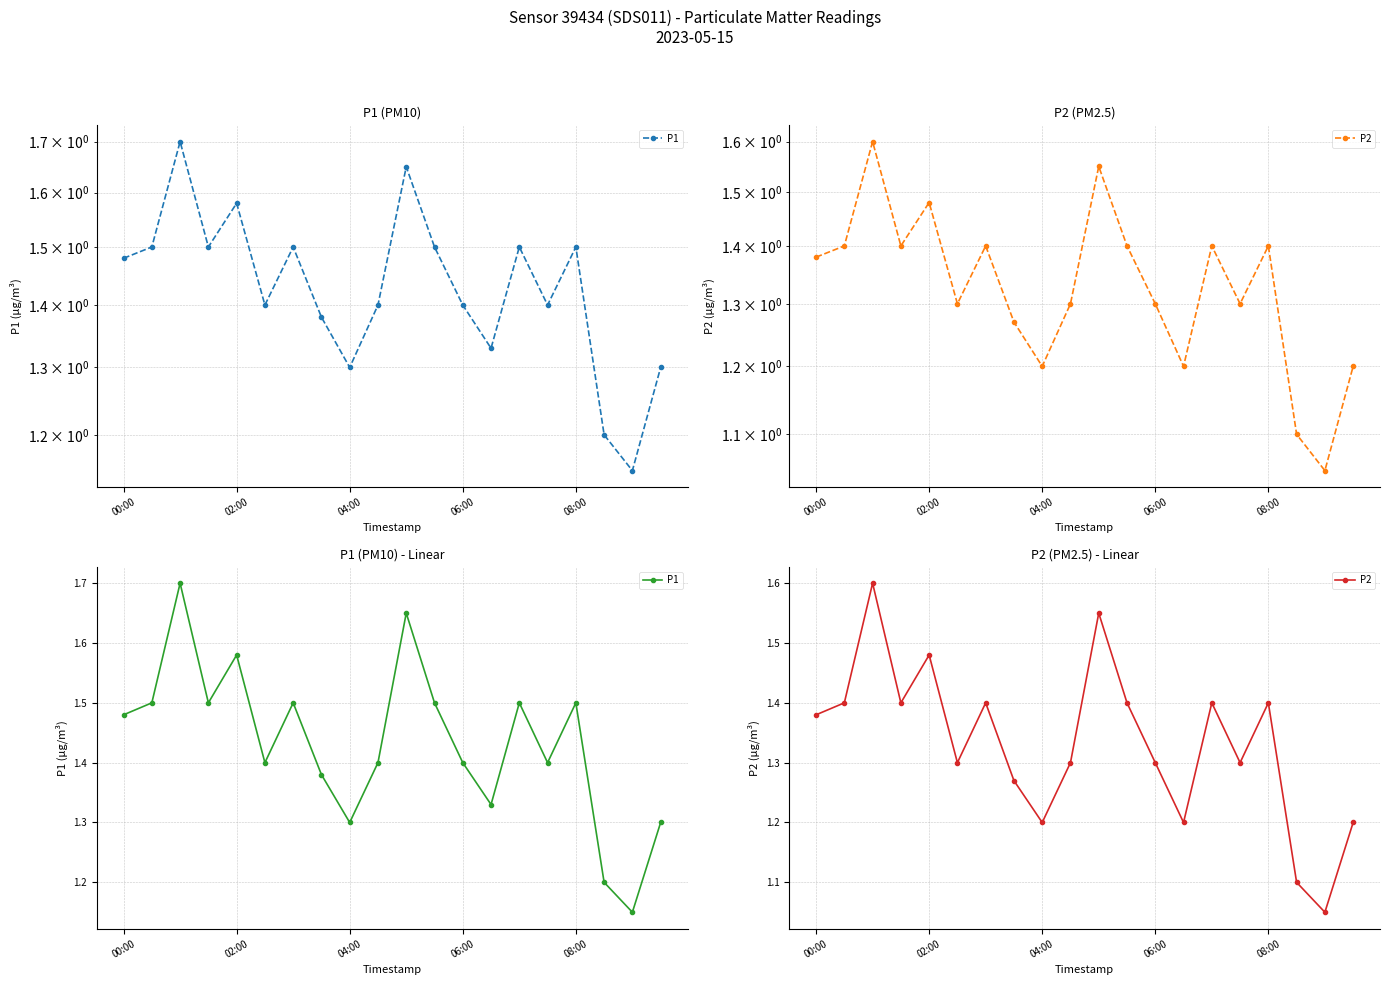

True or false: P2 and P1 intersect in this chart.

False